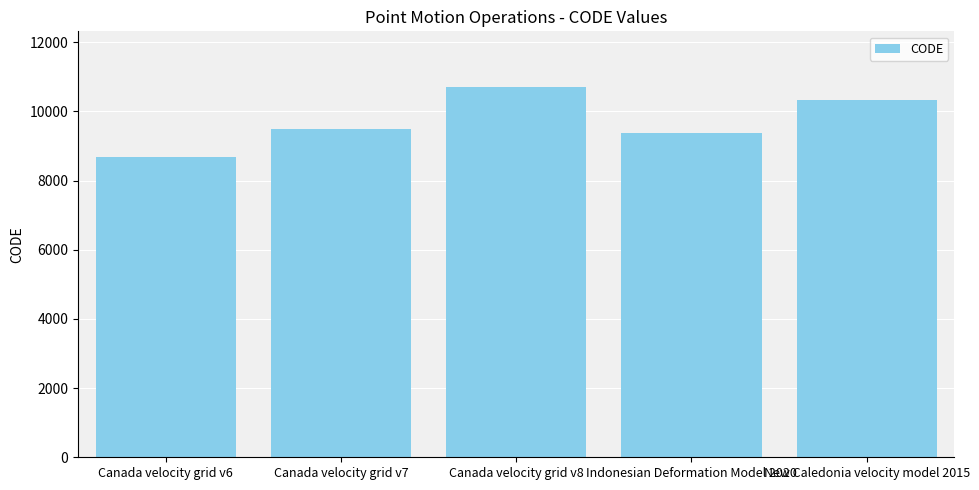

Approximately how many times larger is the value at Canada velocity grid v7 compared to Canada velocity grid v6?

1.1